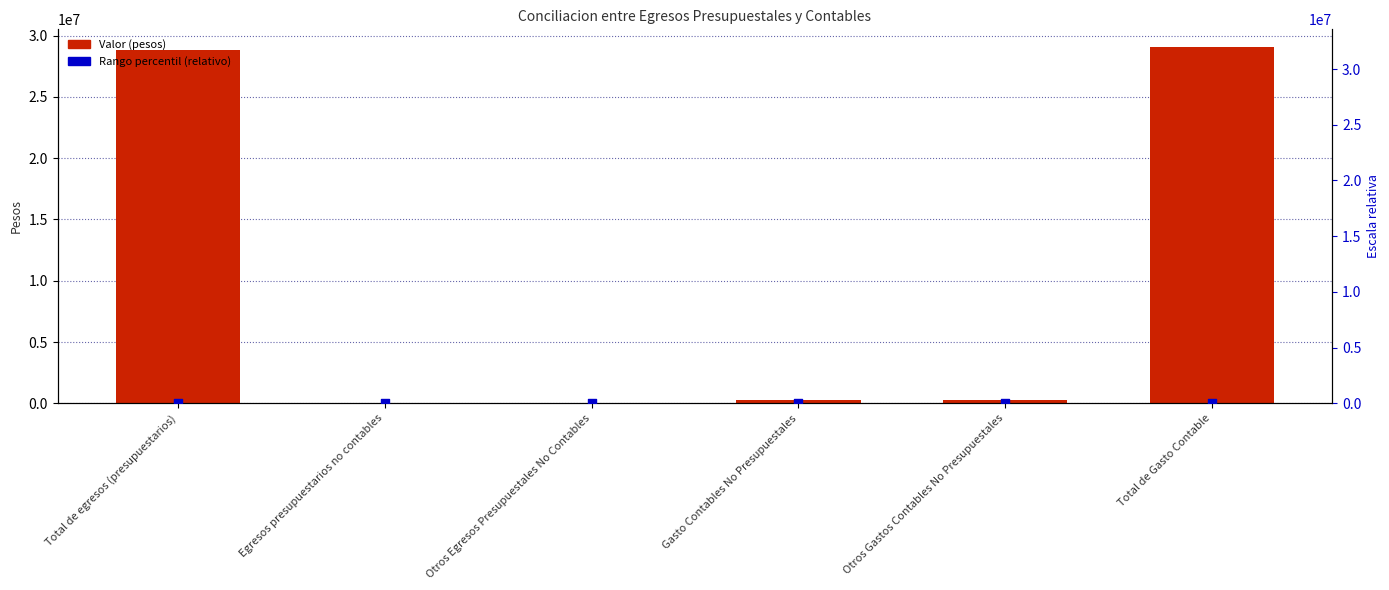

Which series contains the highest Y value?

Valor (pesos)